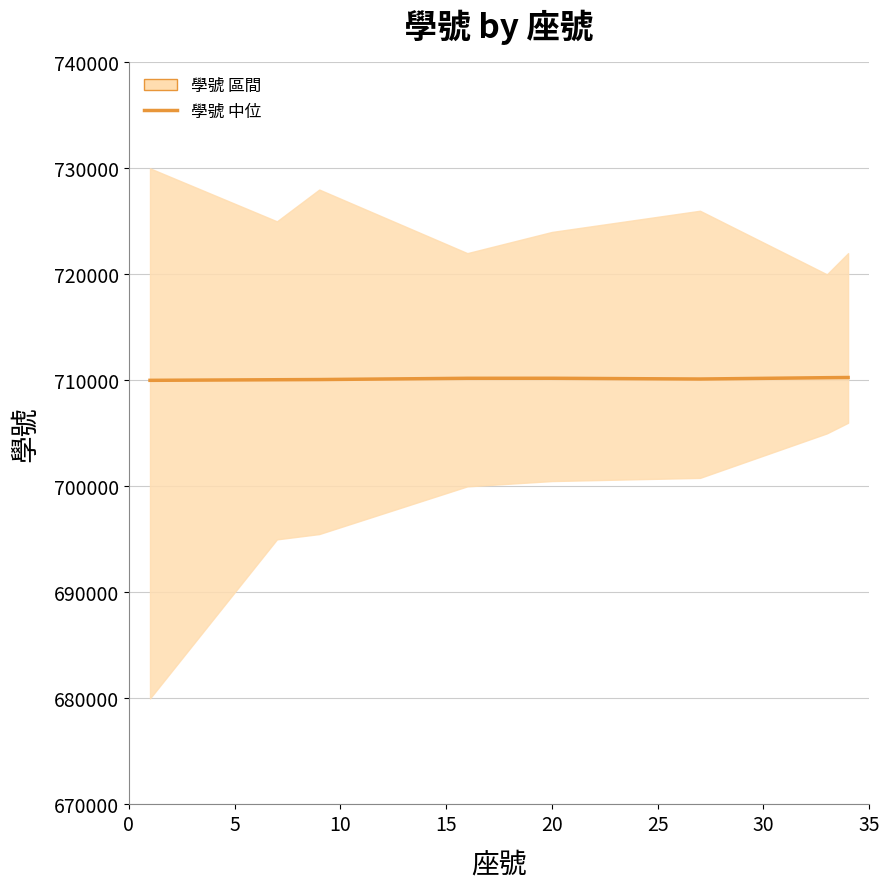

Is this an area chart (filled region under the line)?

No